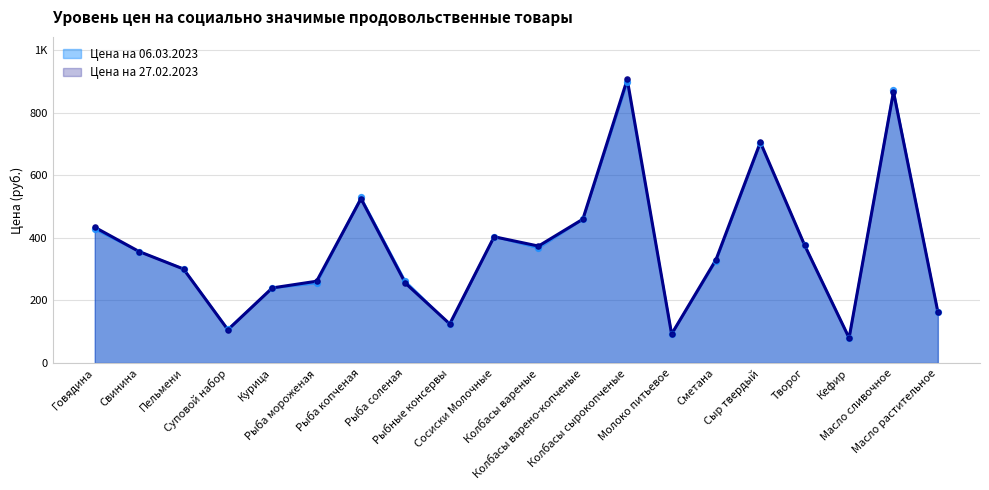

Which series contains the lowest Y value?

Цена на 27.02.2023